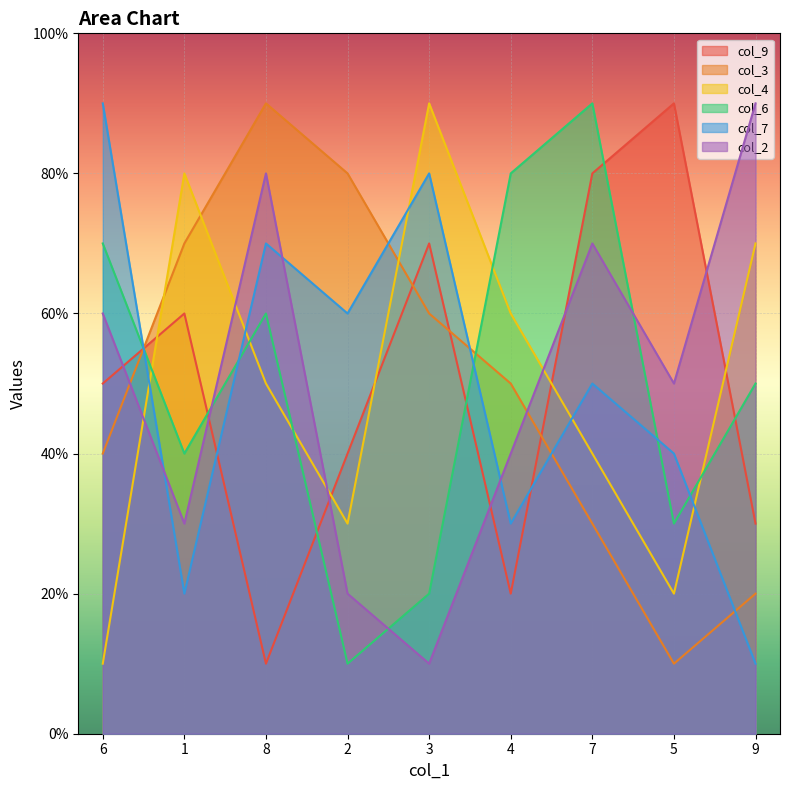

List the labels in order of col_4 value, largest first.

3, 1, 9, 4, 8, 7, 2, 5, 6